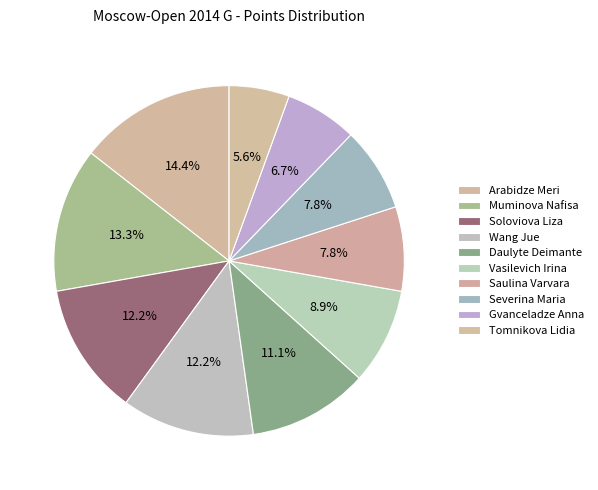

Count the number of slices in the pie.

10